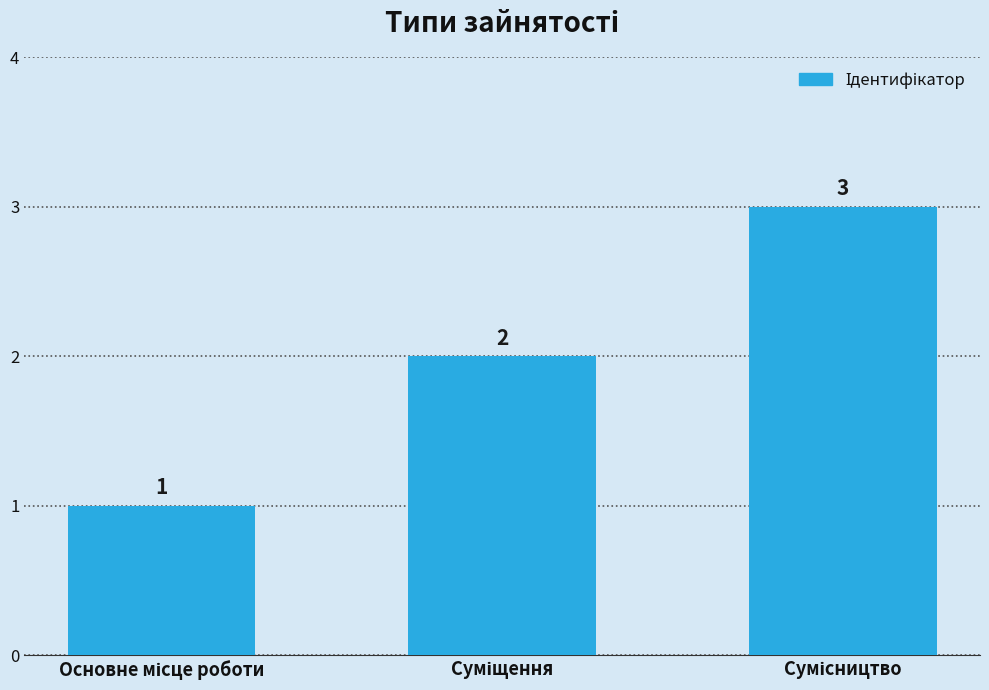

What is the value of the 2nd bar from the left?

2